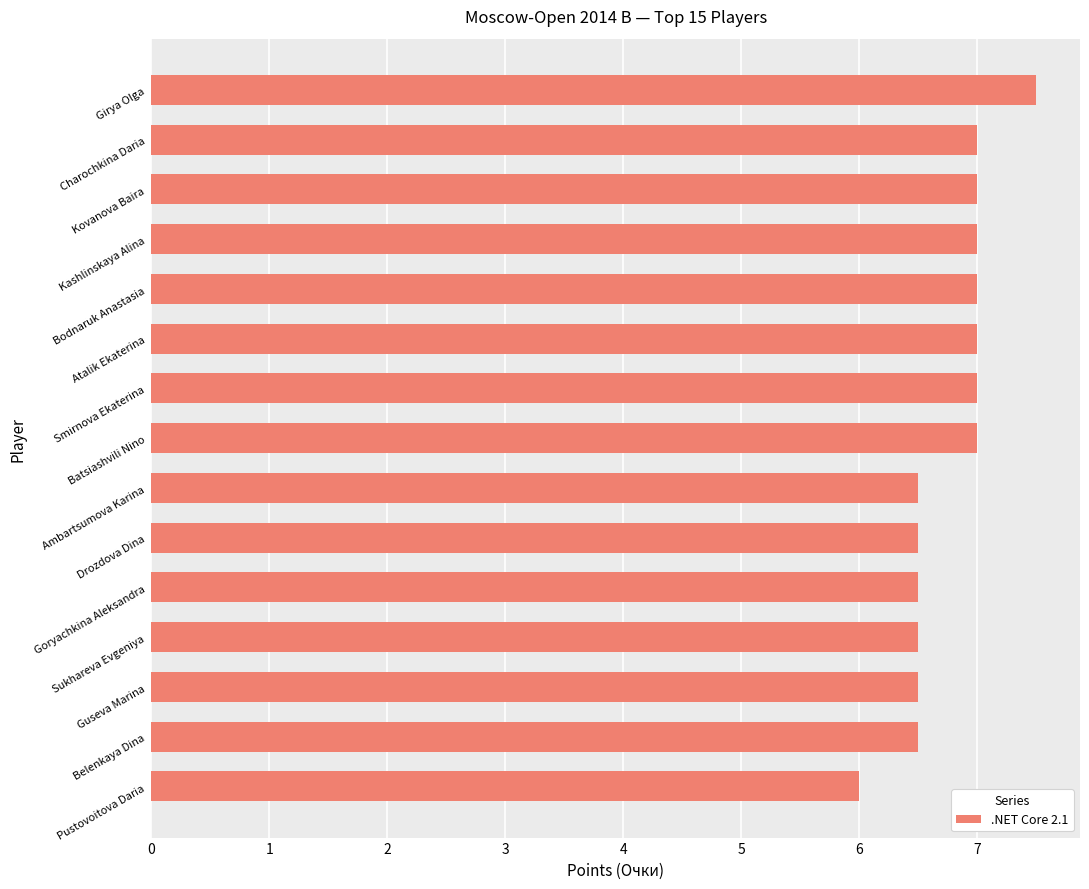

Approximately how many times larger is the value at Charochkina Daria compared to Bodnaruk Anastasia?

1.0